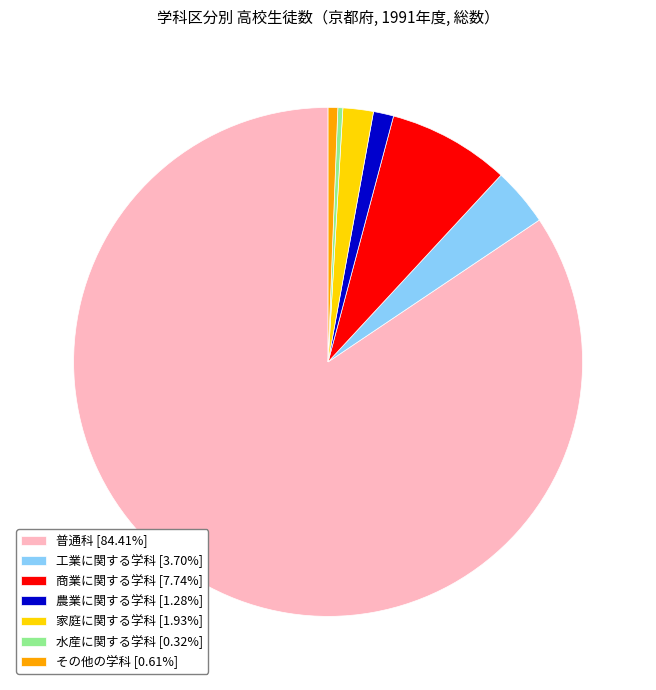

How many slices are in this pie chart?

7